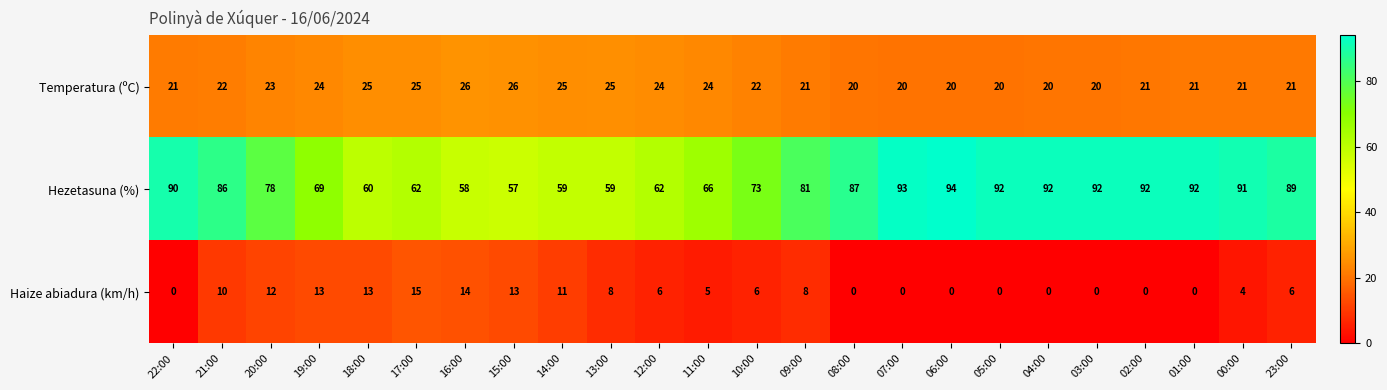

What is the greatest value displayed?

94